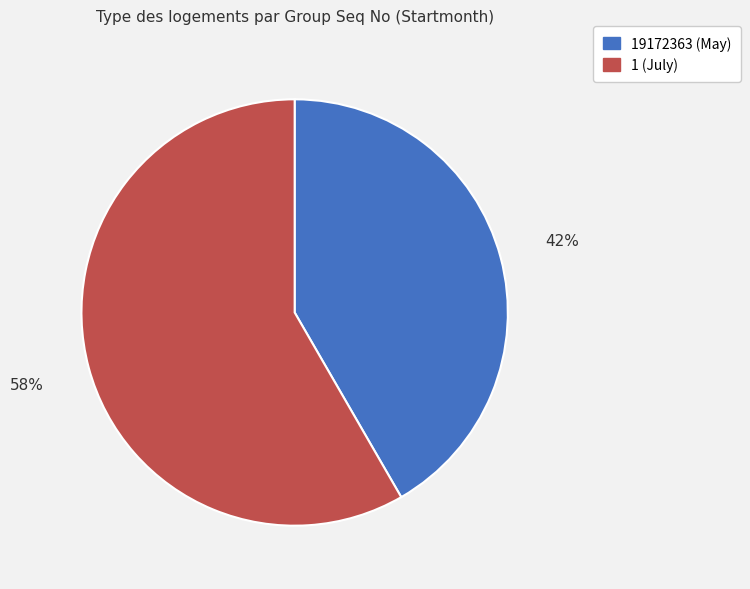

What is the largest slice in the pie chart?

1 (July)